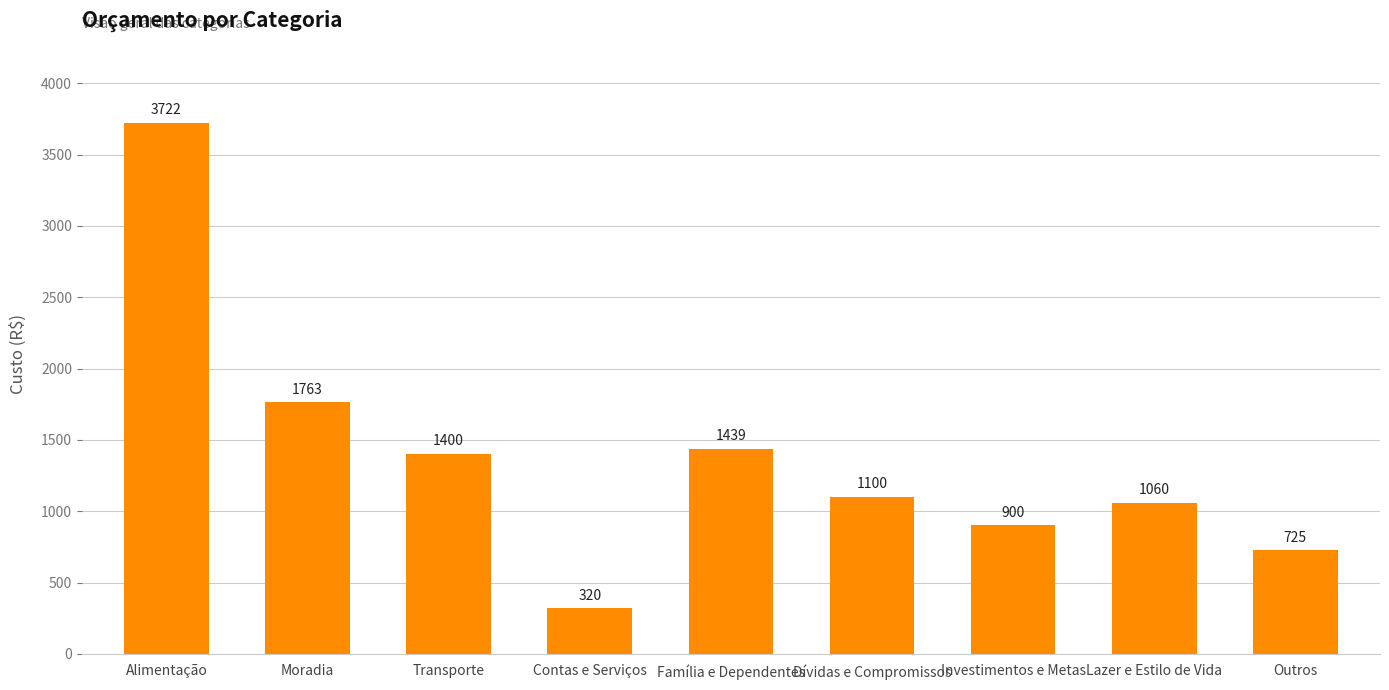

The chart shows a value of 133 at Contas e Serviços. True or false?

False